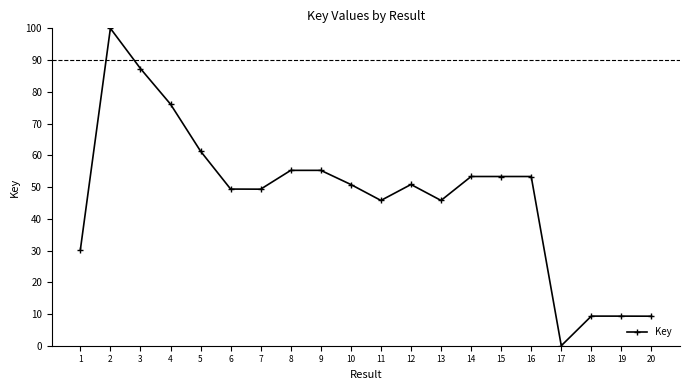

Where is the first local maximum?

2